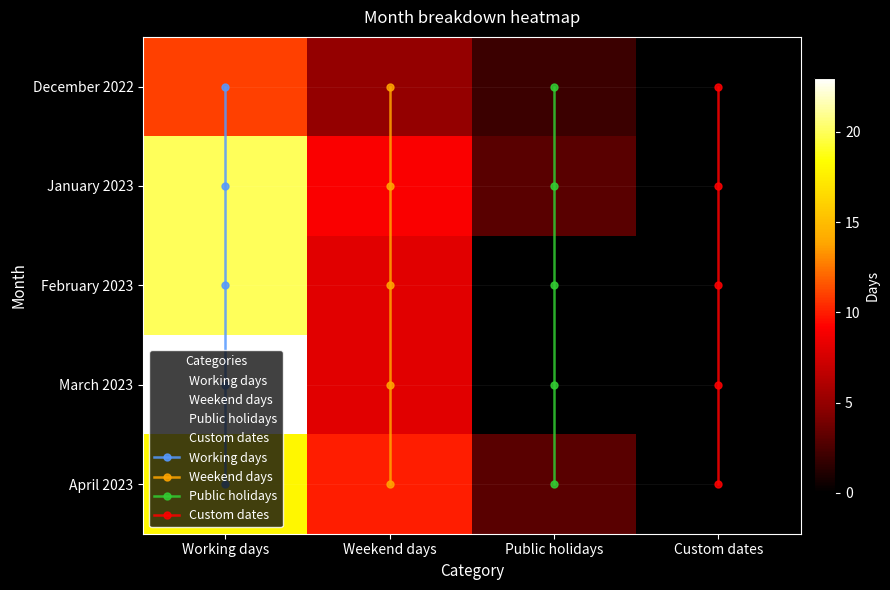

At which label does April 2023 first exceed 10?

Working days